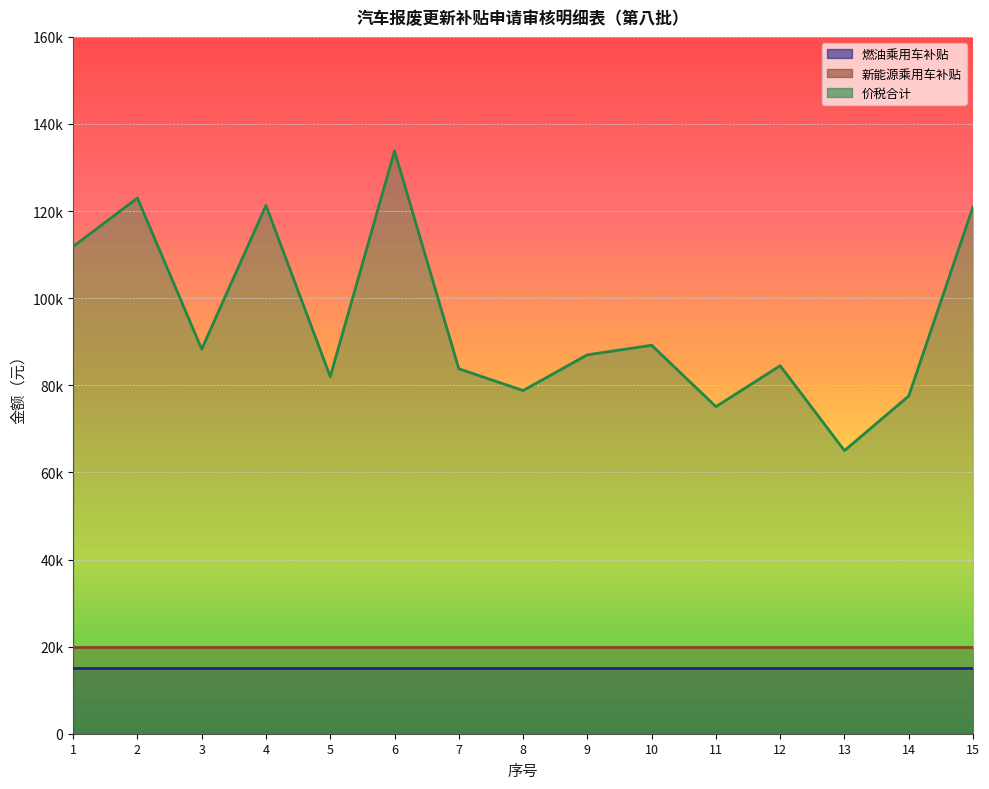

What are all the series names shown in the legend?

燃油乘用车补贴, 新能源乘用车补贴, 价税合计